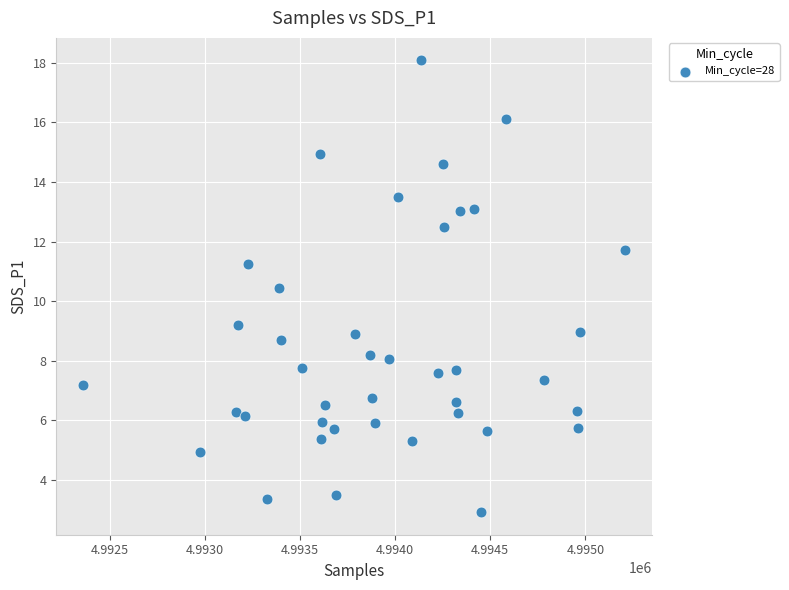

What is the range of X values (max minus min)?

2845.0